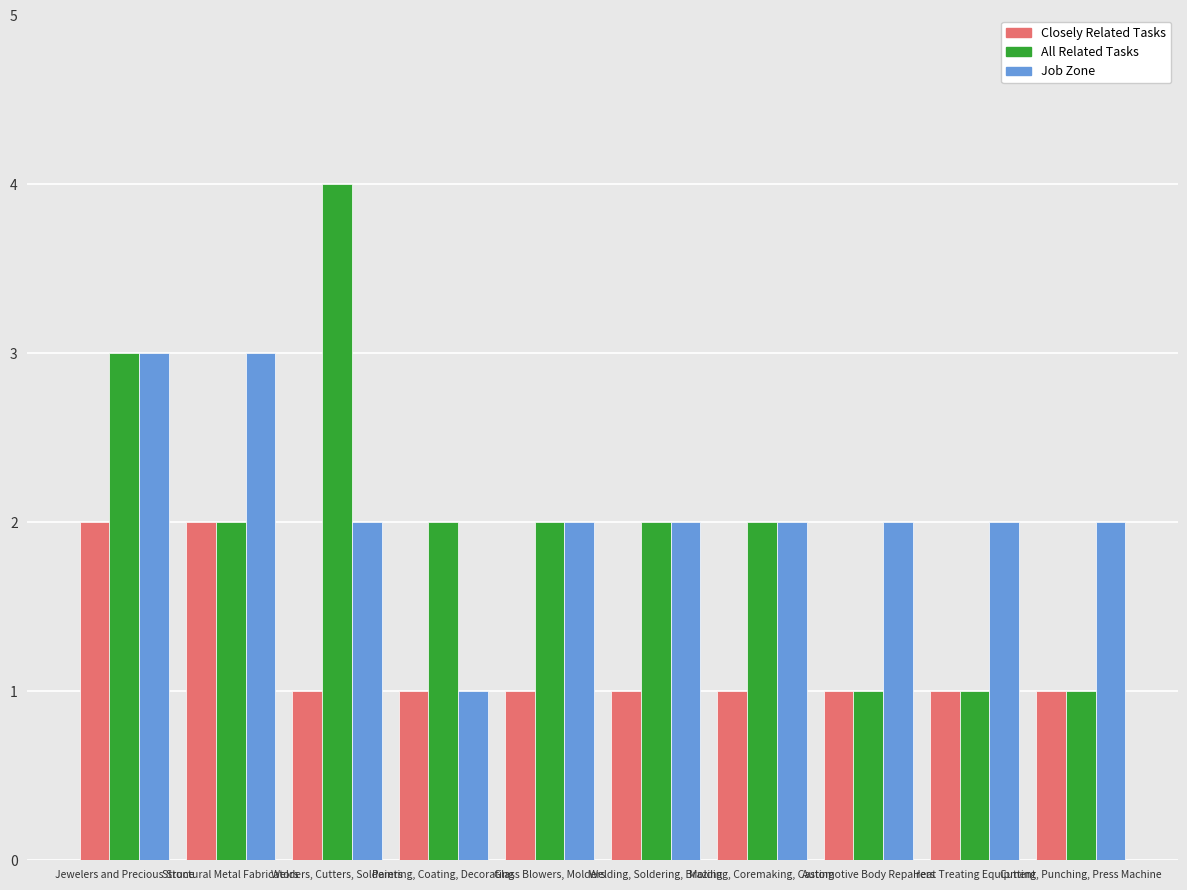

Which series has the largest range (max minus min)?

All Related Tasks